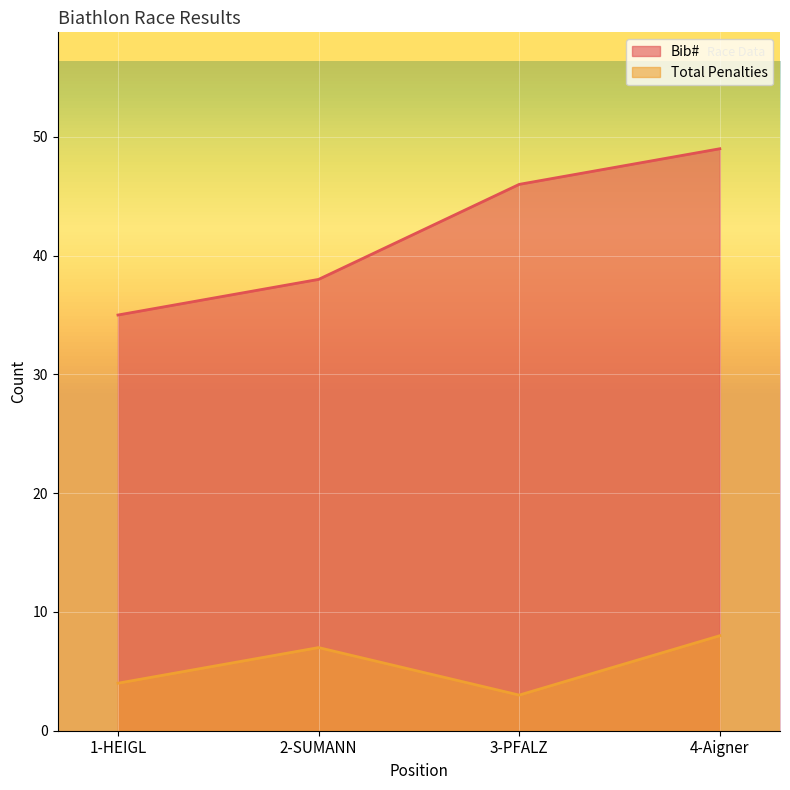

Reading left to right, transcribe all the data shown in this chart.

Bib#: 35	38	46	49
Total Penalties: 4	7	3	8